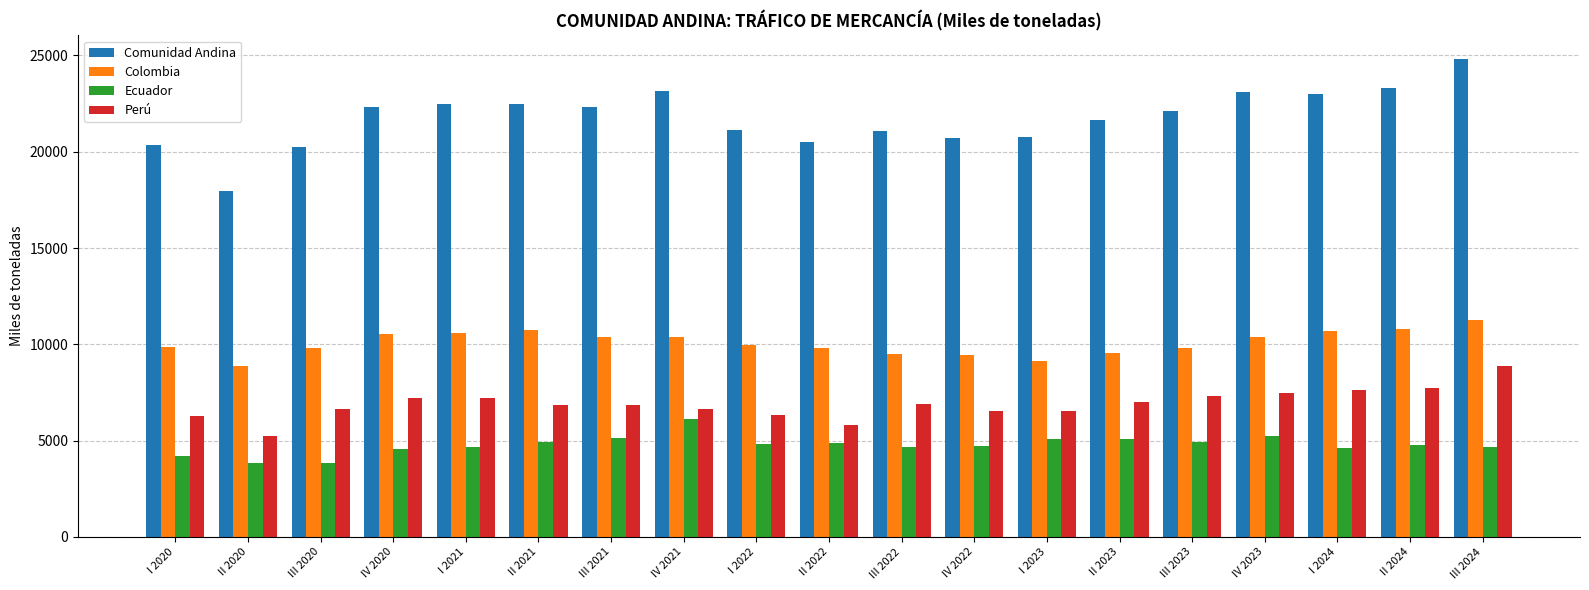

How many bars are there in total?

76